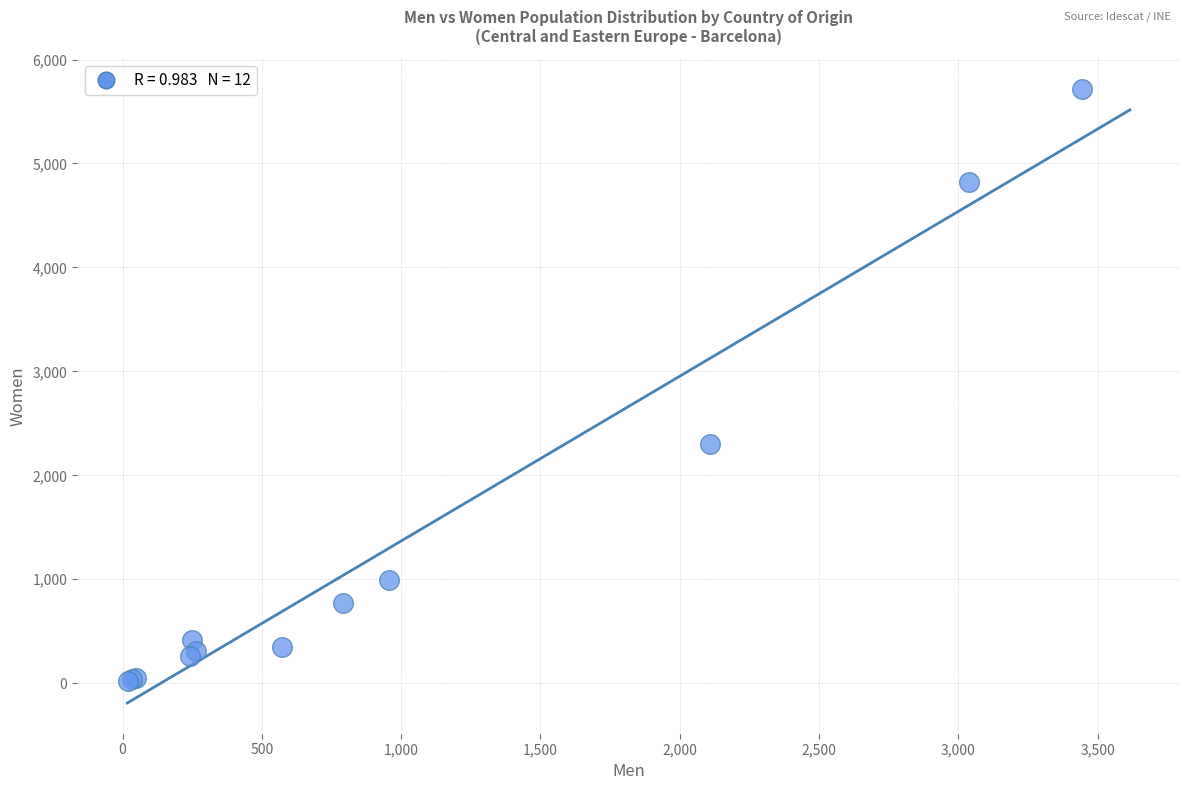

What Y value in the scatter plot is closest to 2871?

2299